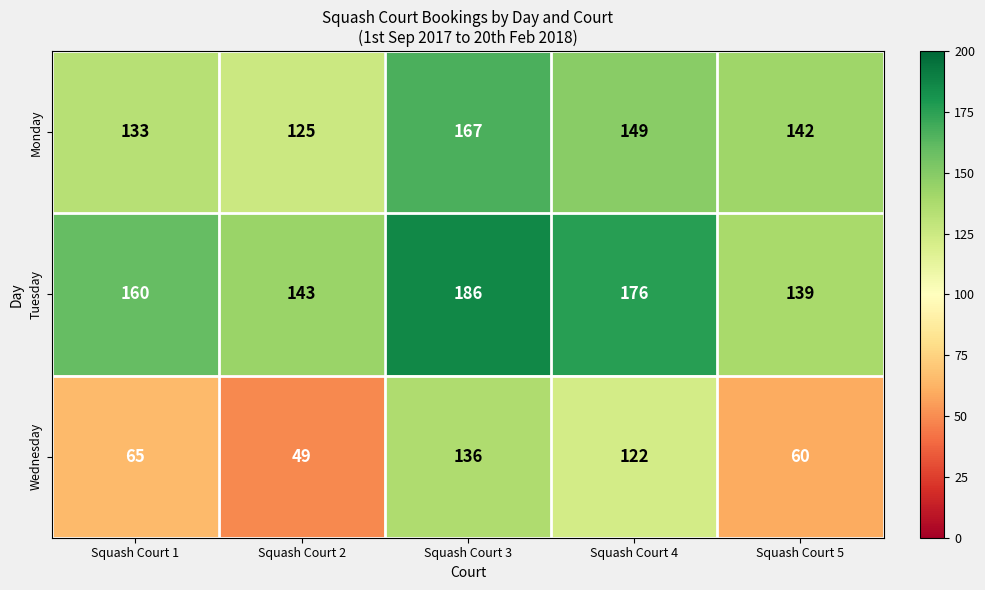

List the series in order of their overall mean, highest first.

Tuesday, Monday, Wednesday